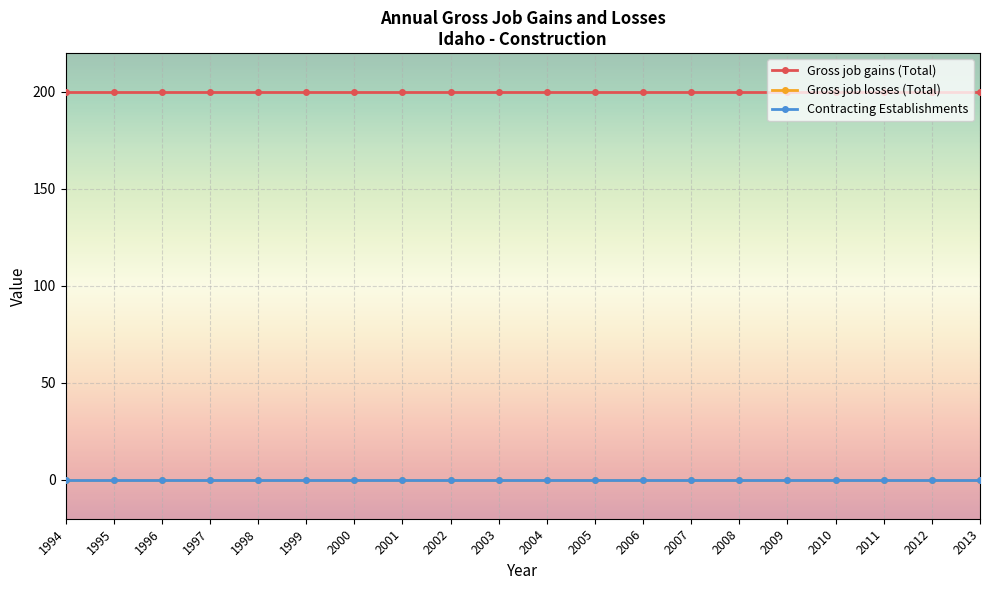

The Gross job gains (Total) series shows 328 at 2010. True or false?

False